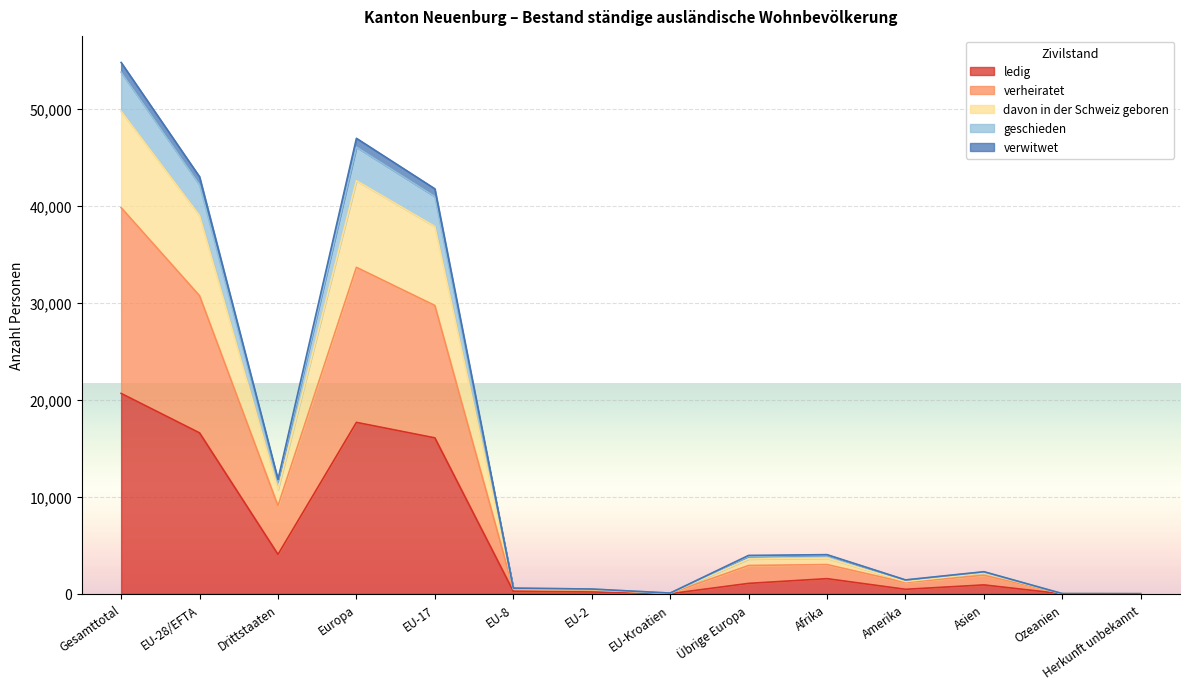

At which category is the sum across all series the highest?

Gesamttotal